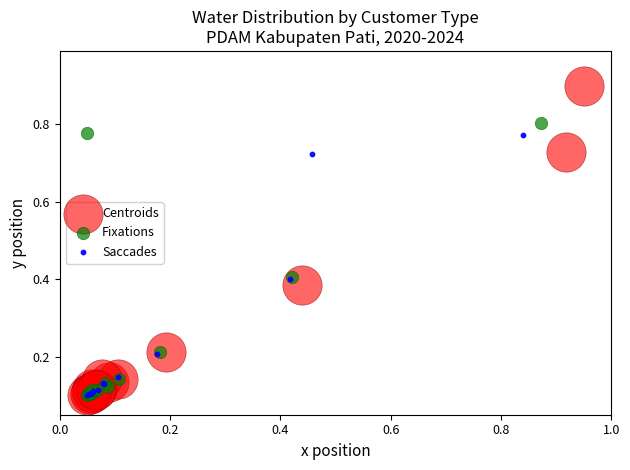

Which series contains the highest Y value?

Centroids